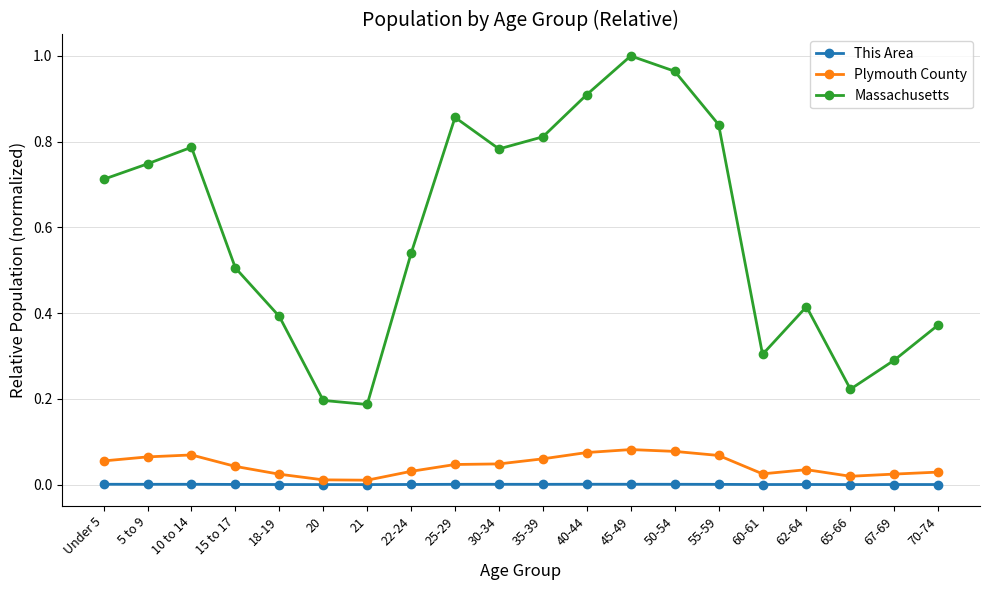

At which category does the chart reach its peak across all series?

45-49